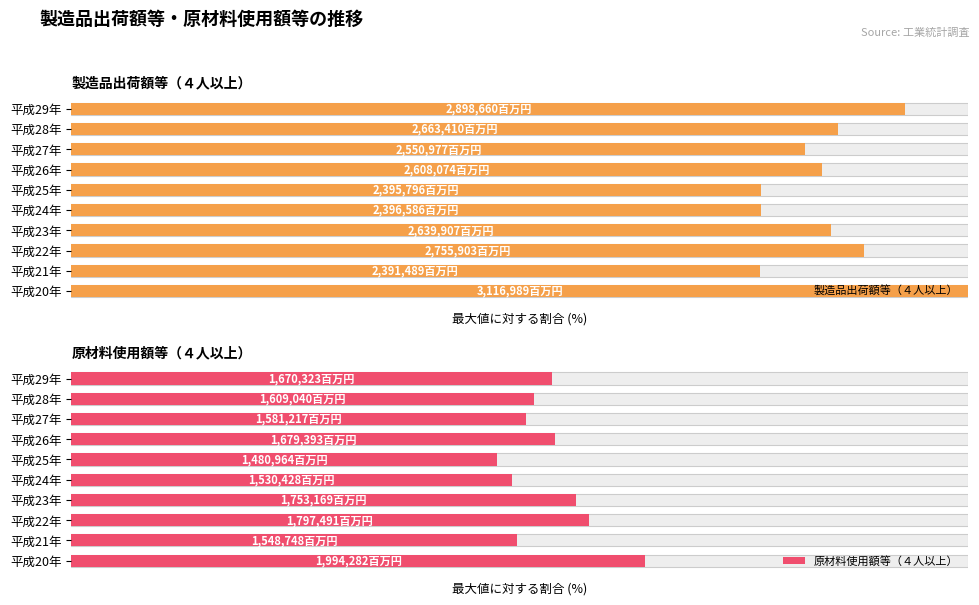

Reading left to right, transcribe all the data shown in this chart.

製造品出荷額等（４人以上）: 0=100.0	1=76.7	2=88.4	3=84.7	4=76.9	5=76.9	6=83.7	7=81.8	8=85.4	9=93.0
原材料使用額等（４人以上）: 0=64.0	1=49.7	2=57.7	3=56.2	4=49.1	5=47.5	6=53.9	7=50.7	8=51.6	9=53.6